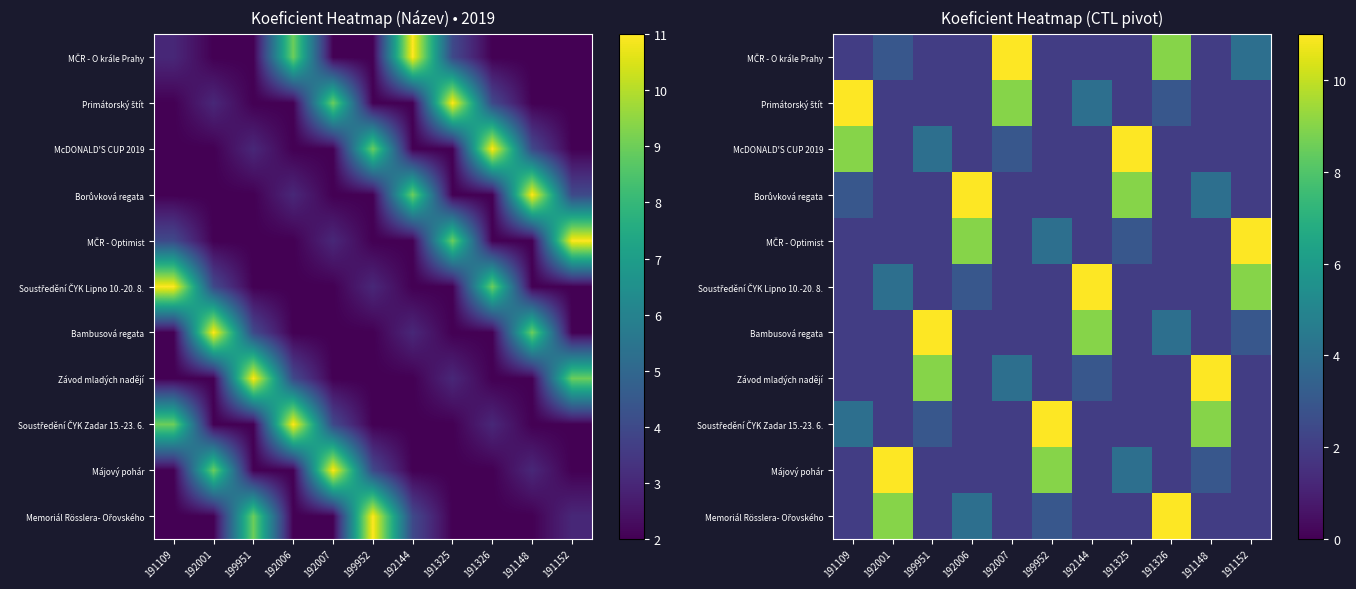

Which has a higher value, 191109 or 192144?

191109